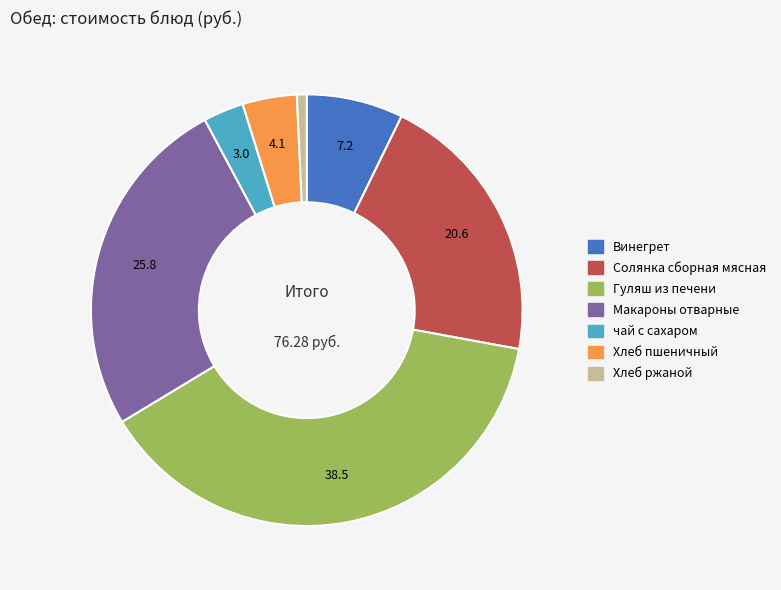

Rank the categories by value from lowest to highest.

Хлеб ржаной, чай с сахаром, Хлеб пшеничный, Винегрет, Солянка сборная мясная, Макароны отварные, Гуляш из печени